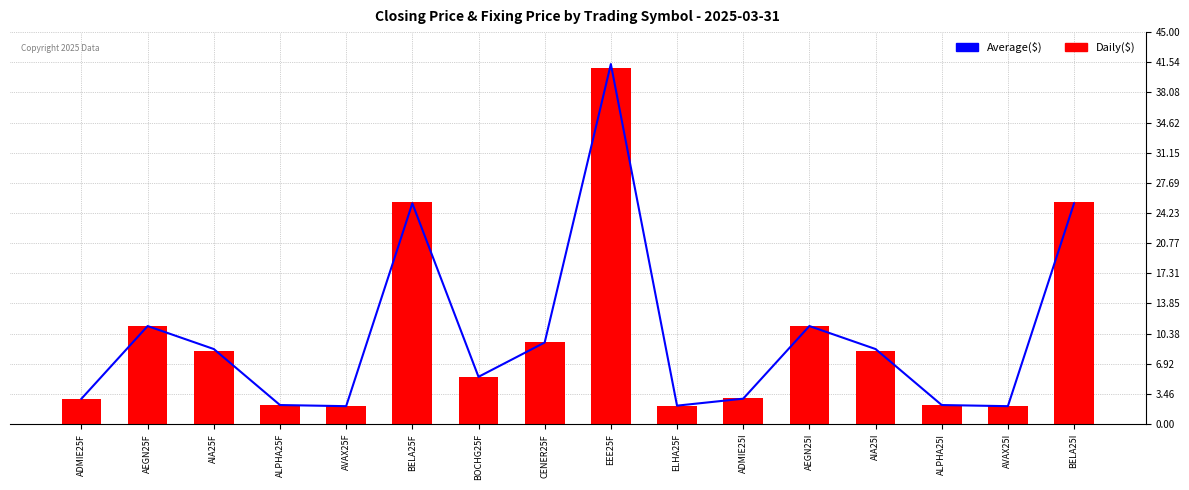

Which series changed the most between BELA25F and ELHA25F?

Daily($)